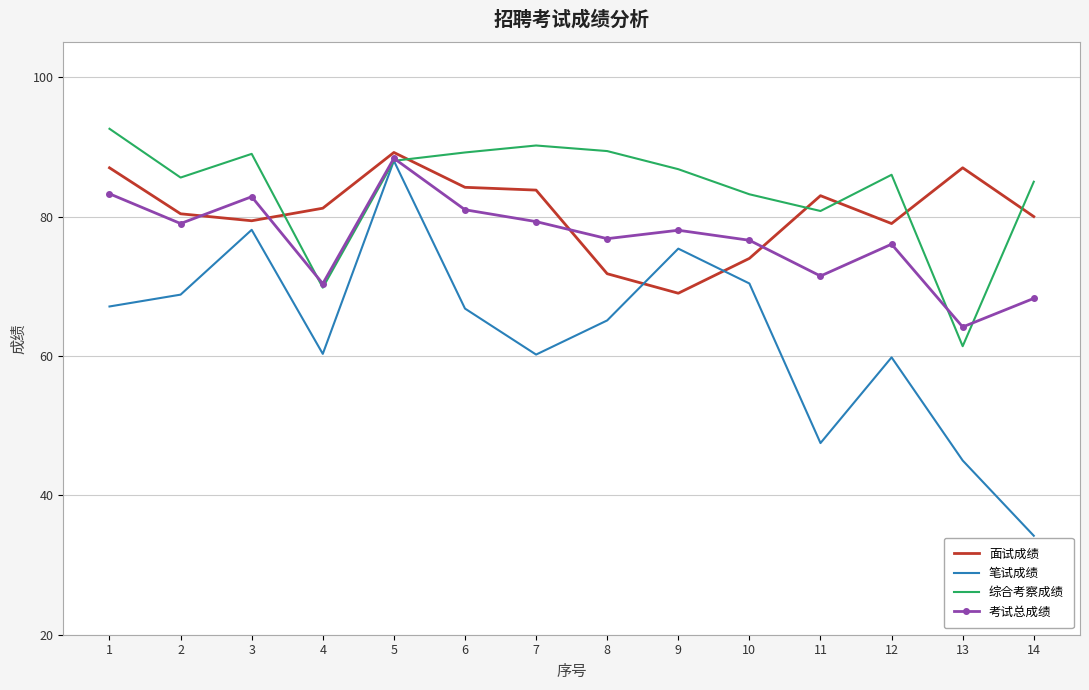

Is the value of 面试成绩 at 11 greater than the value of 综合考察成绩 at 14?

No